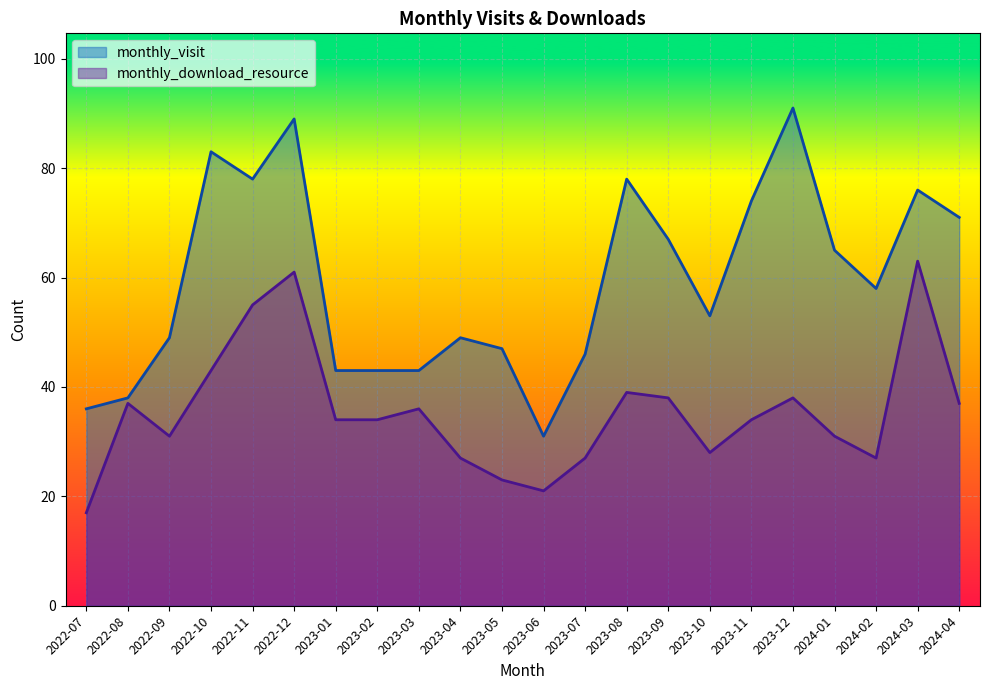

At which category does the chart reach its minimum across all series?

2022-07